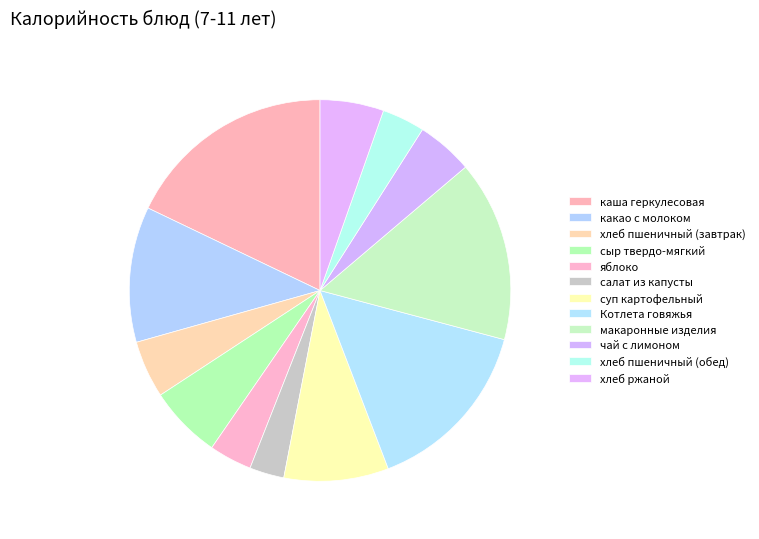

To the nearest percent, what is the difference between the largest and smallest slice percentages?

15%